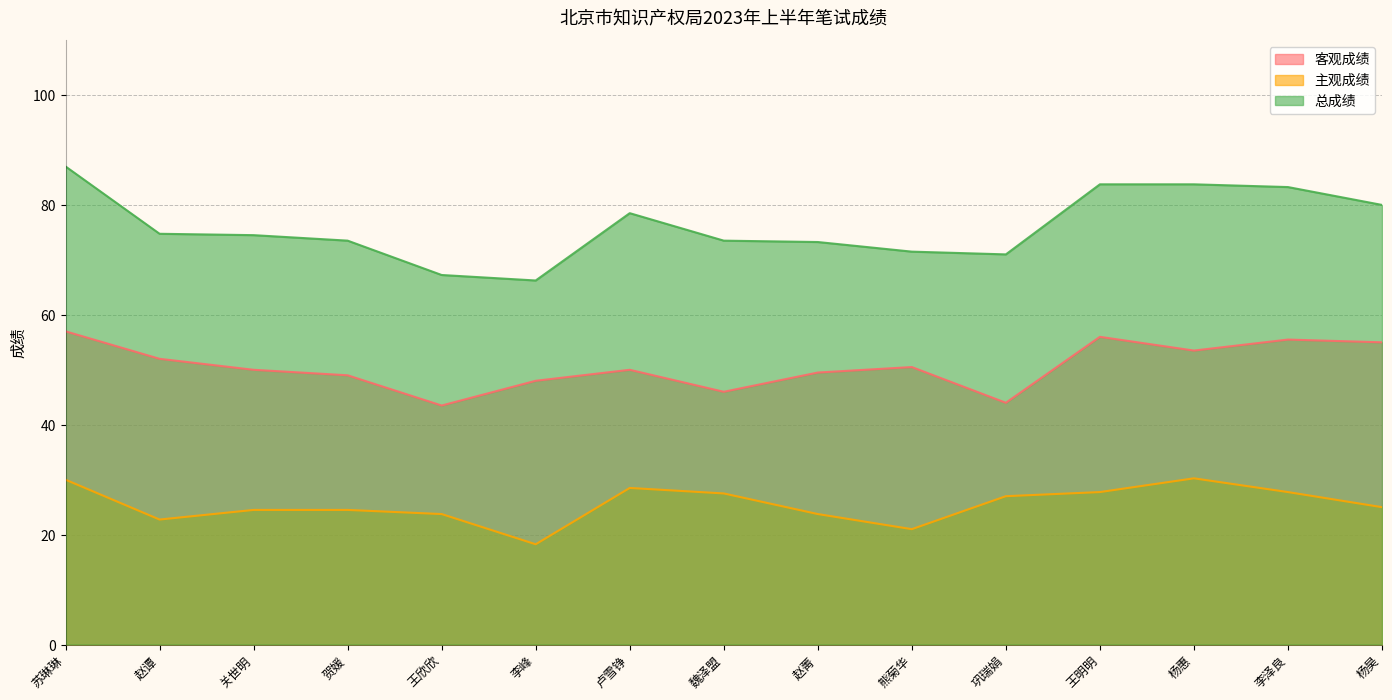

List the series in order of their peak value, highest first.

总成绩, 客观成绩, 主观成绩